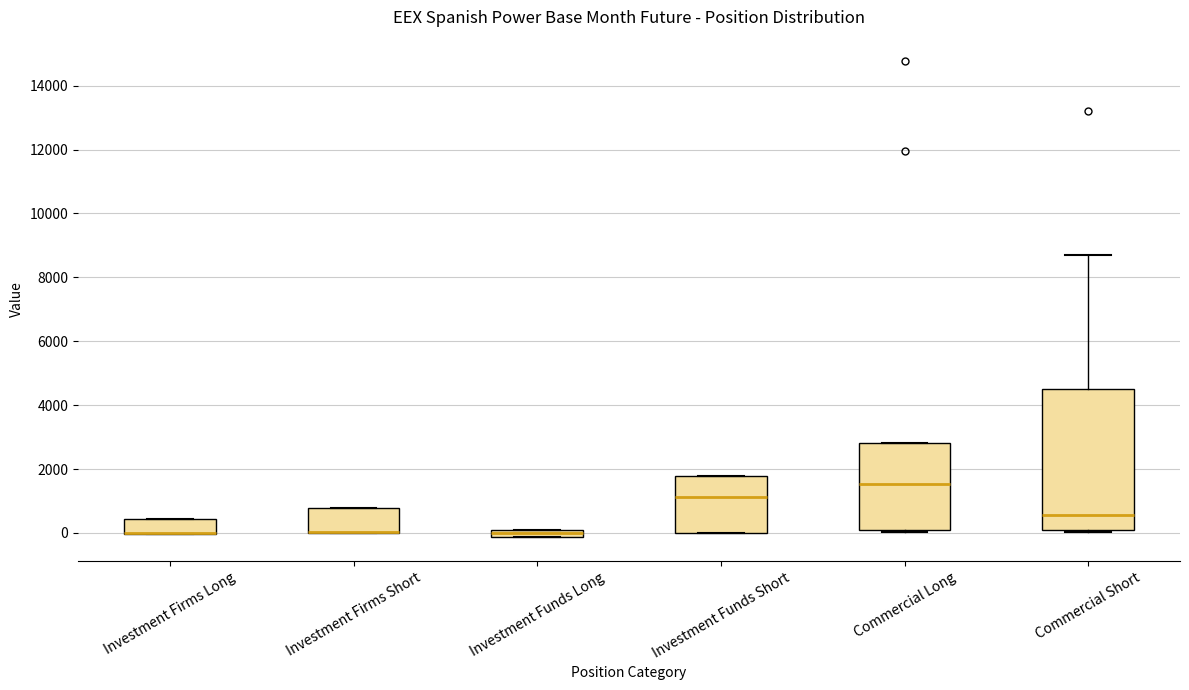

Which box is the tallest, from its lower edge to its upper edge?

Commercial Short